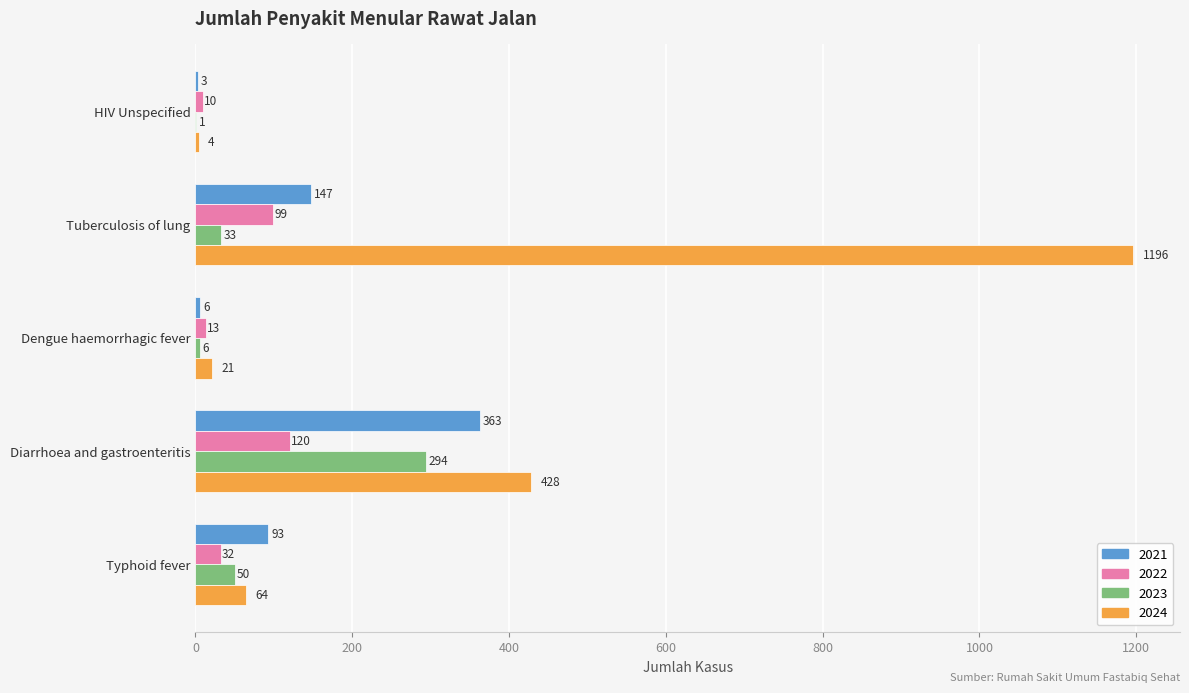

What is the maximum value for 2022?

120